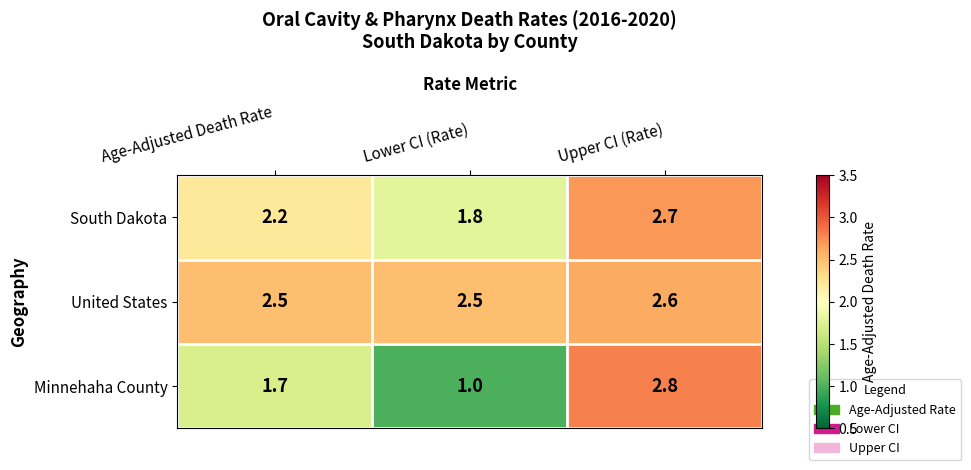

Read the United States value at Age-Adjusted Death Rate.

2.5